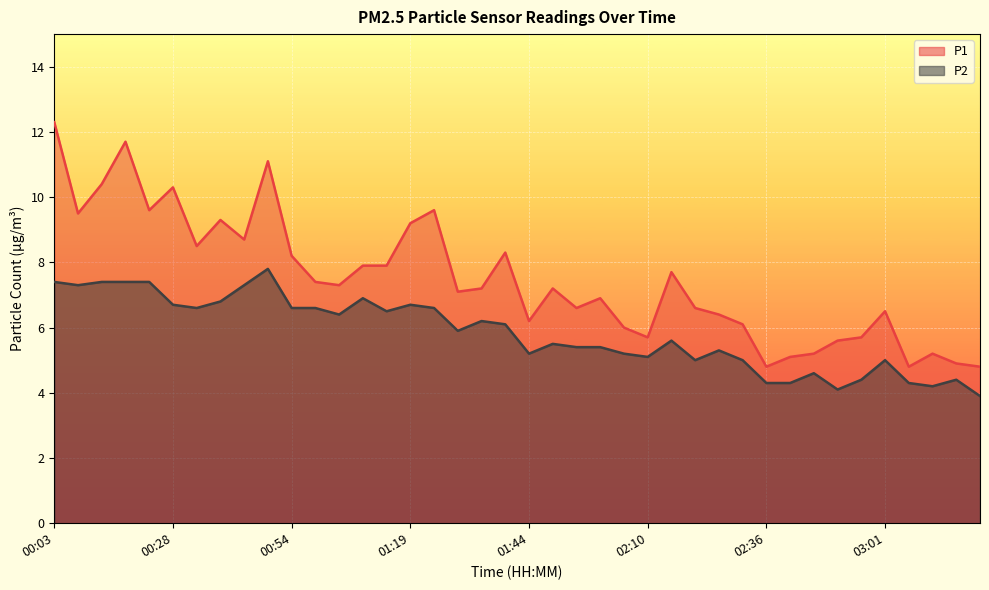

At 01:04, list the series in order from largest to smallest.

P1, P2